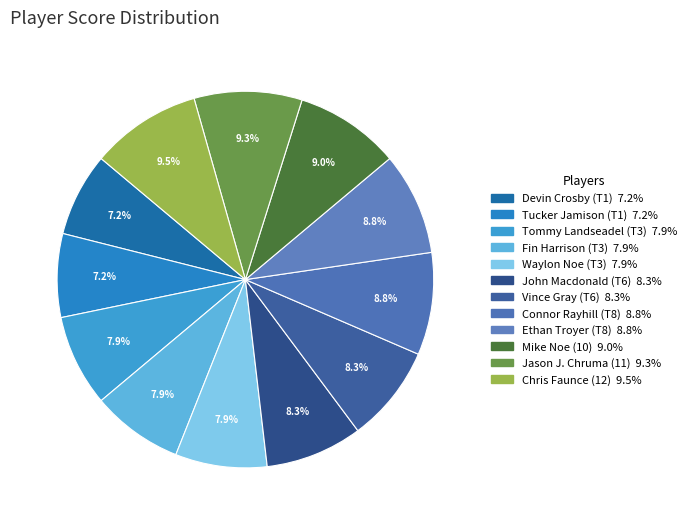

Does any single category account for the majority?

No